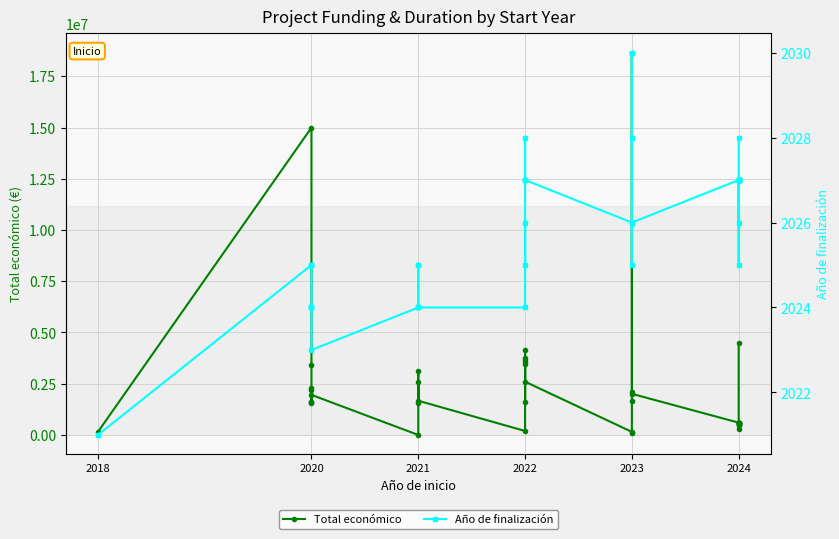

What is the greatest value displayed?

18656636